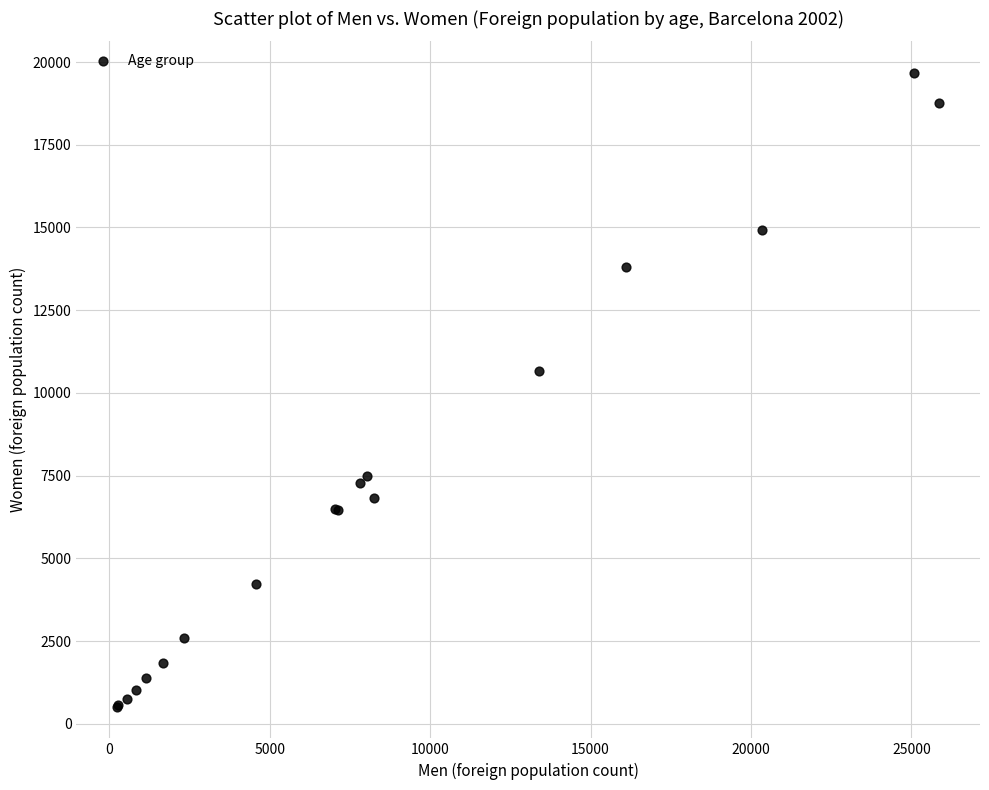

What Y value in the scatter plot is closest to 10093?

10655